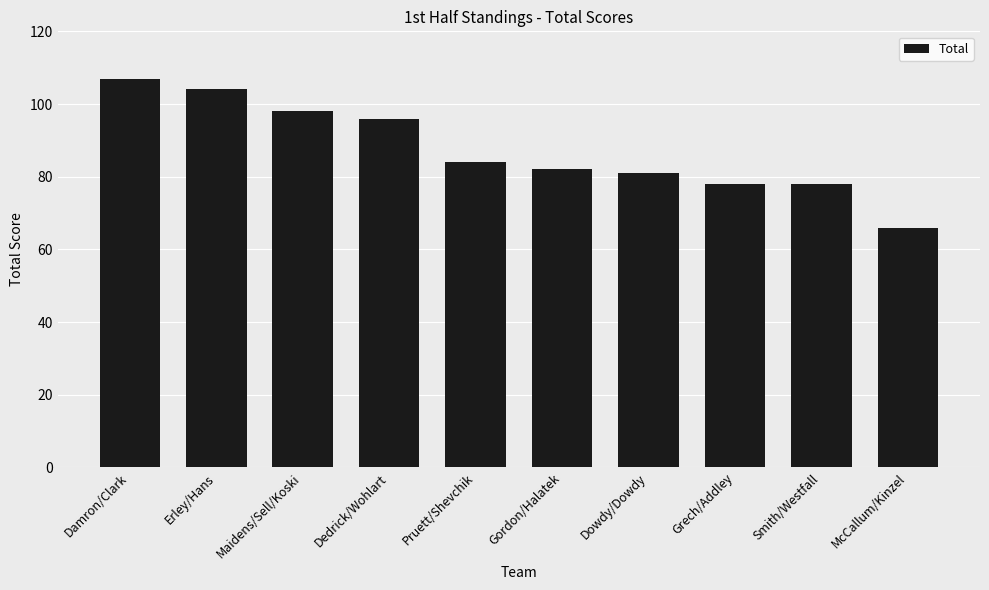

Which has a higher value, Gordon/Halatek or Dowdy/Dowdy?

Gordon/Halatek